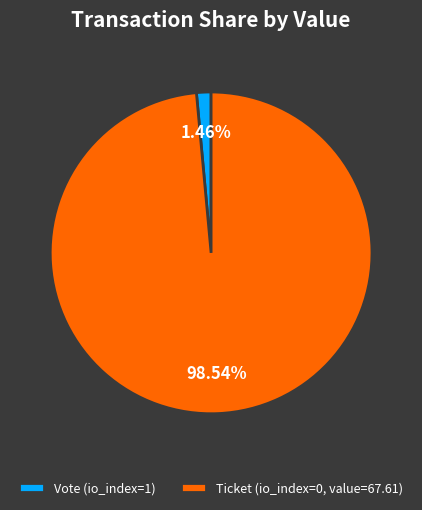

Count the number of slices in the pie.

2